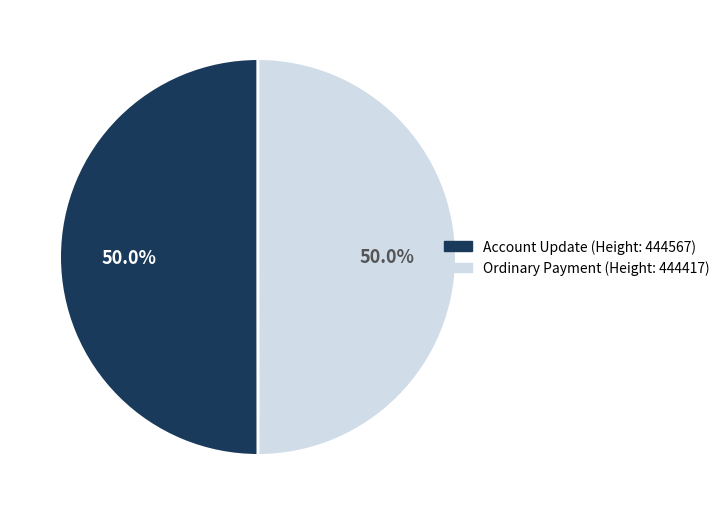

To the nearest percent, what is the average slice percentage?

50%